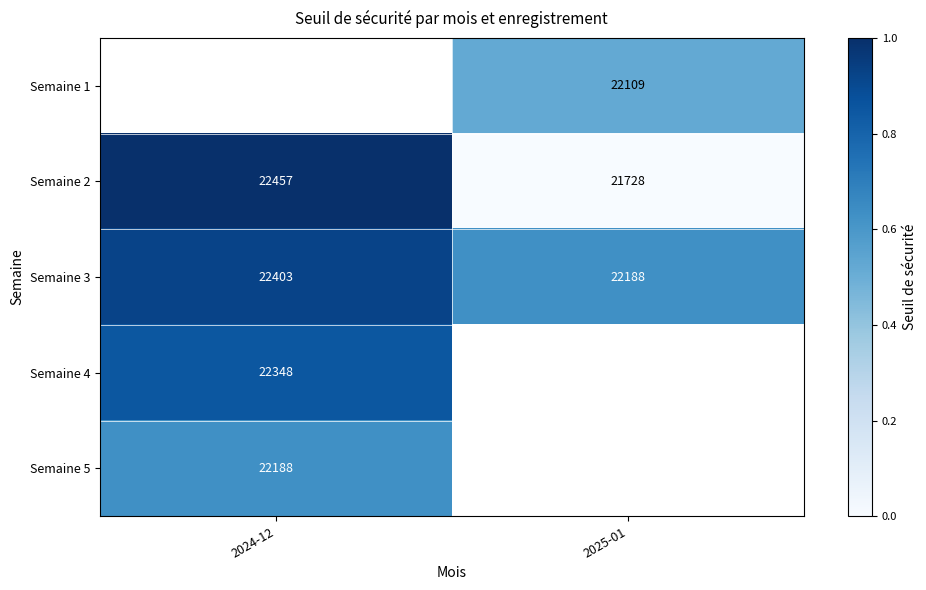

Is the value of Semaine 2 at 2025-01 greater than the value of Semaine 3 at 2025-01?

No